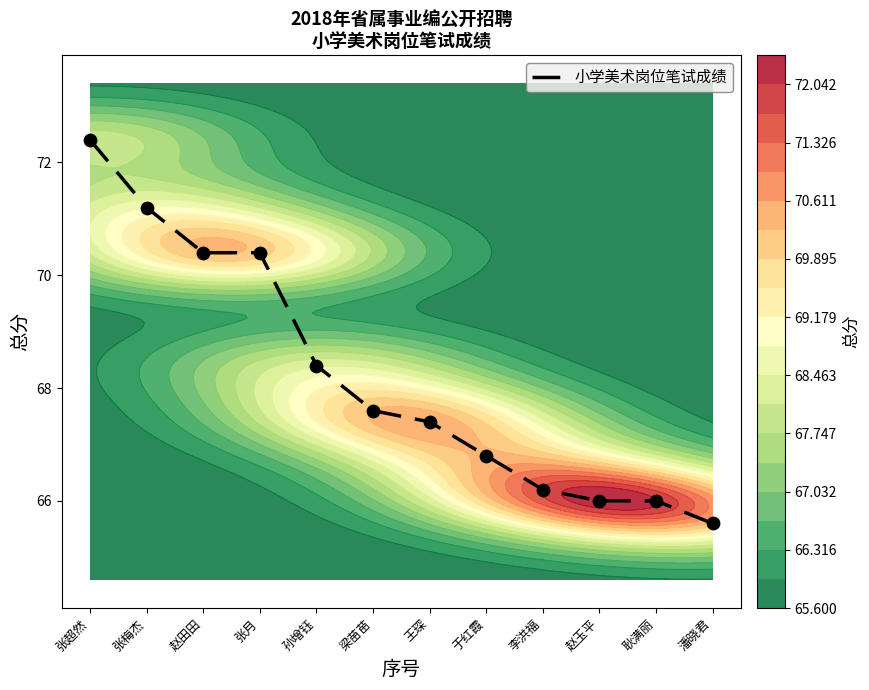

True or false: the data shows 67.6 at 梁苗苗.

True